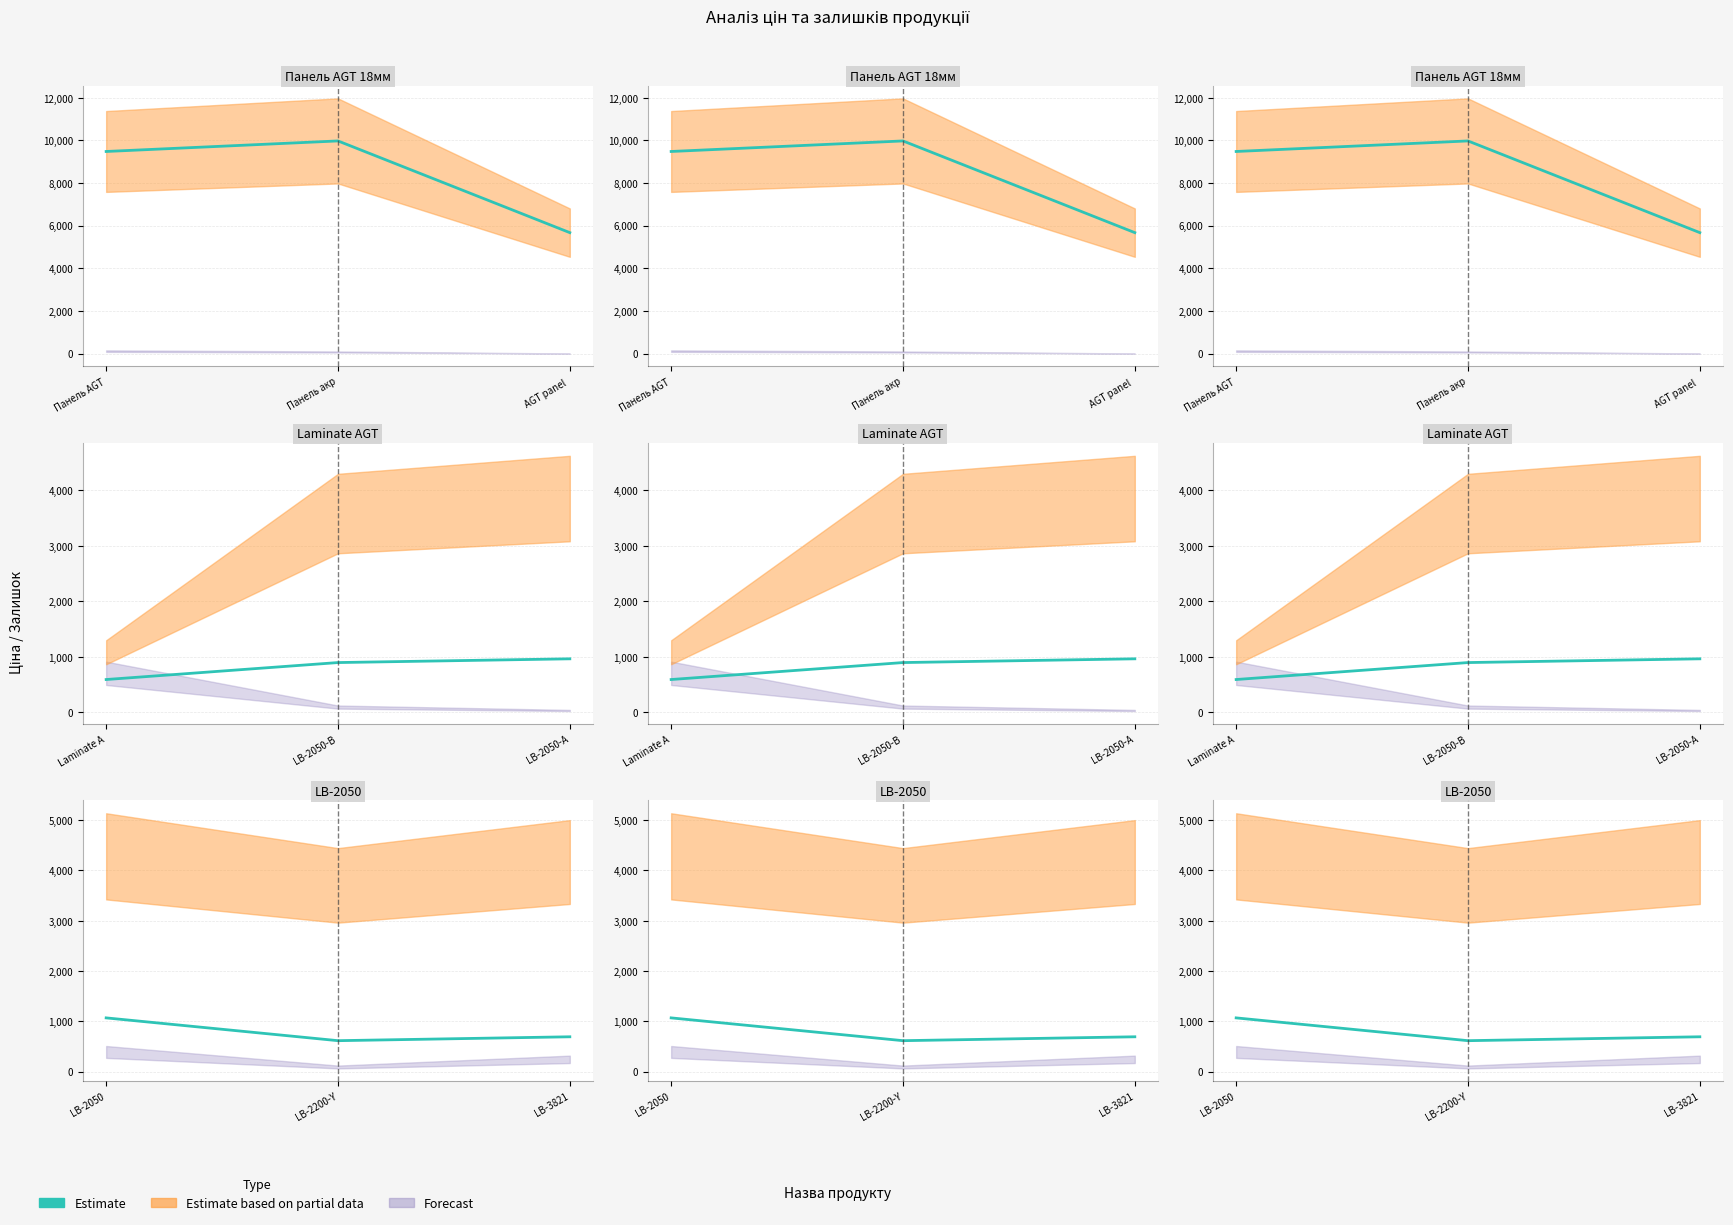

Is this an area chart (filled region under the line)?

No